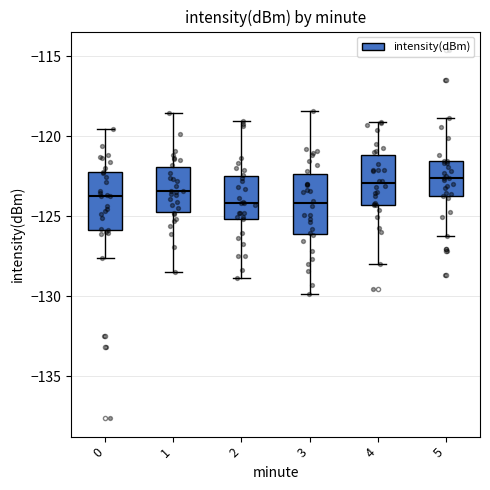

Reading left to right, transcribe this box plot: for each box, give where its median line is, the range the box spans, and where its two whiskers end, as read against the y-axis. The values are not printed on the chart, so give them approximately, as read against the axis.

0: median -123.5, box -126.0 to -122.5, whiskers -127.5 to -119.5
1: median -123.5, box -124.5 to -122.0, whiskers -128.5 to -118.5
2: median -124.0, box -125.0 to -122.5, whiskers -129.0 to -119.0
3: median -124.0, box -126.0 to -122.5, whiskers -130.0 to -118.5
4: median -123.0, box -124.5 to -121.0, whiskers -128.0 to -119.0
5: median -122.5, box -123.5 to -121.5, whiskers -126.0 to -119.0